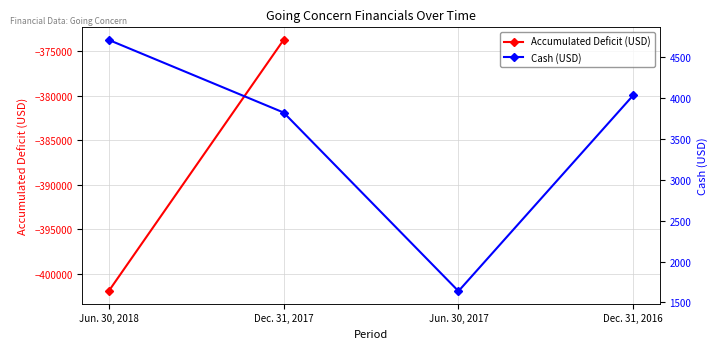

At which label does the data first exceed 4037?

Jun. 30, 2018